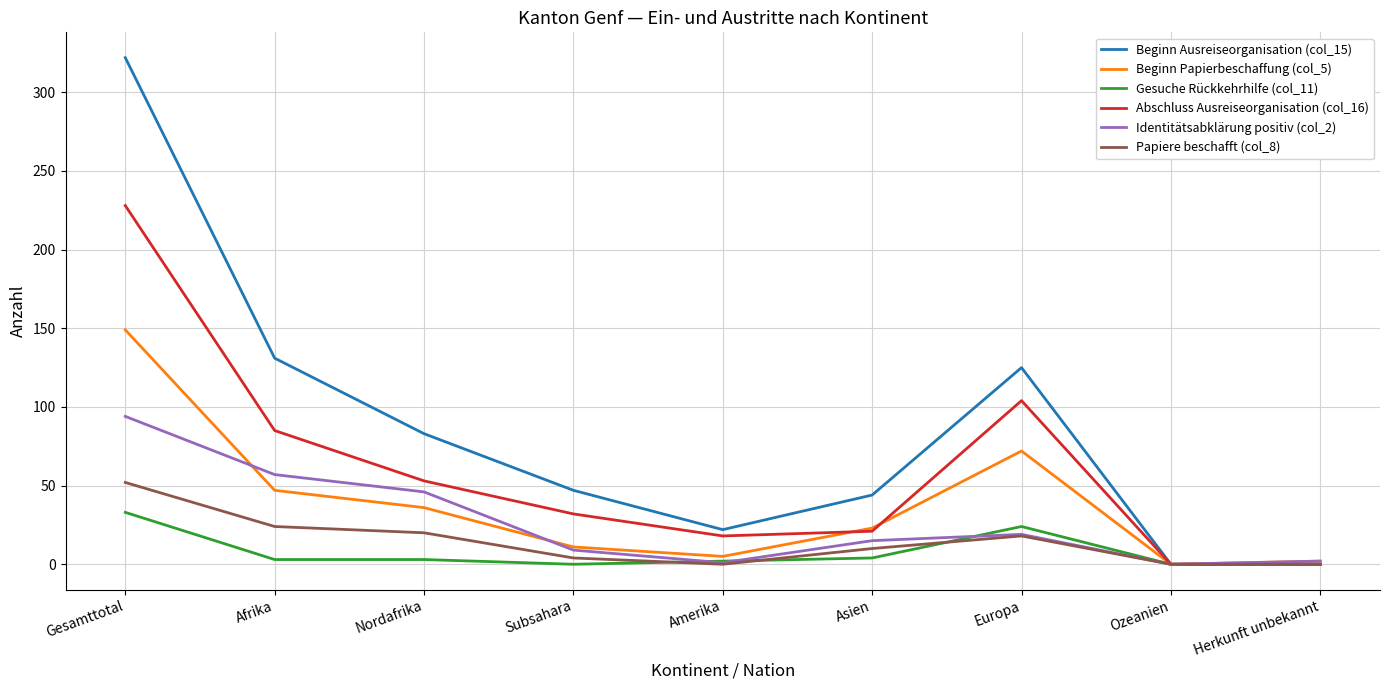

What is the sum of the Identitätsabklärung positiv (col_2) values at Ozeanien and Europa?

19